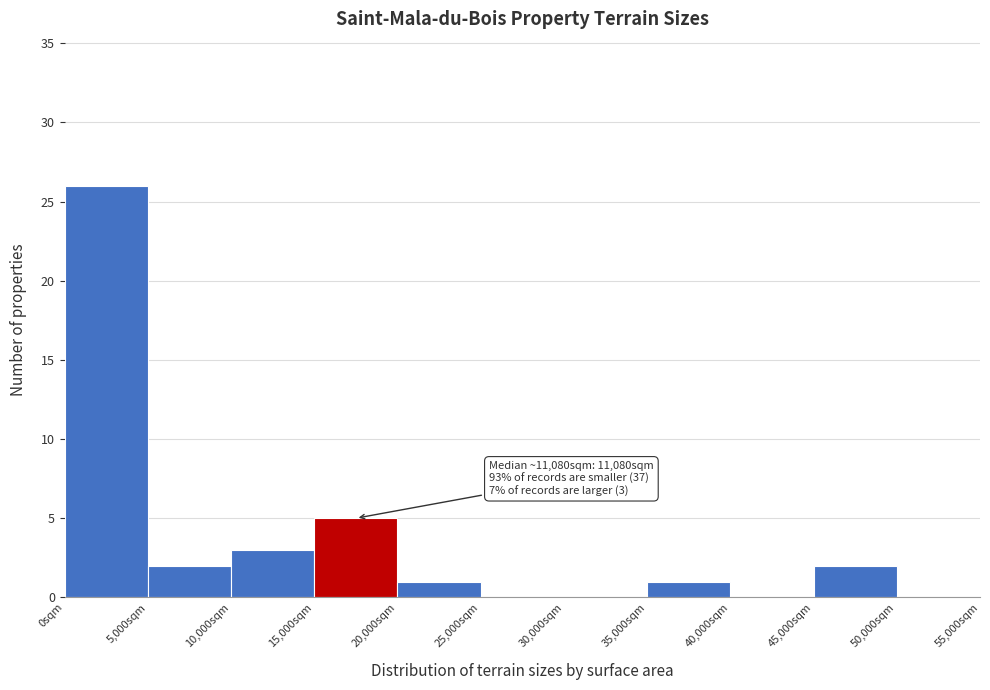

Which range on the x-axis has the tallest bar?

0 to 5000